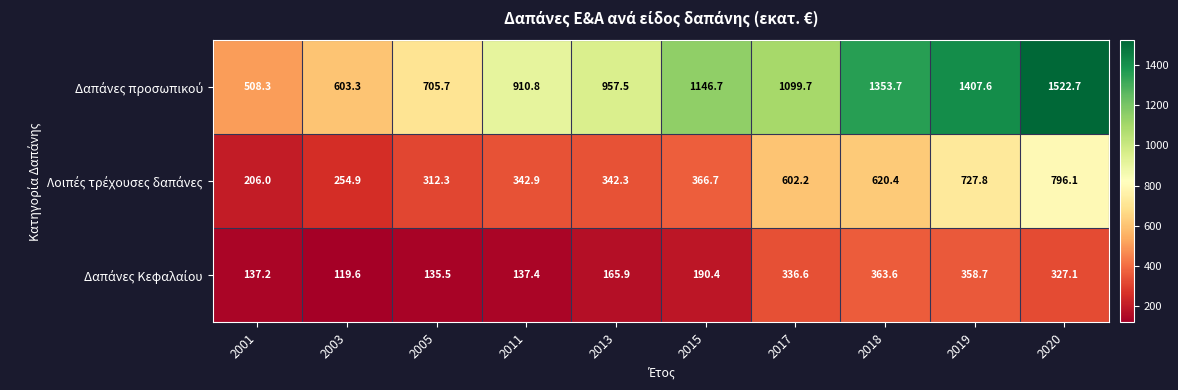

What is the minimum value shown in the chart?

119.6